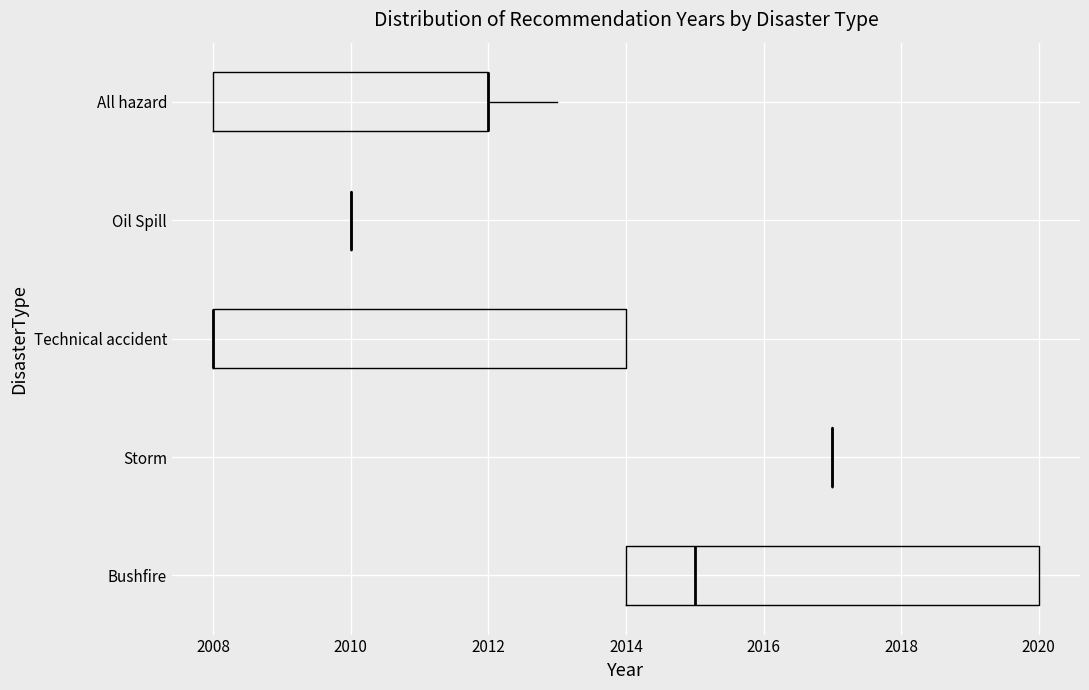

Reading bottom to top, read every box against the x-axis: the position of its median line, the range the box covers, and the ends of its whiskers. The values are not printed on the chart, so give them approximately, as read against the axis.

Bushfire: median 2015, box 2014 to 2020, whiskers 2014 to 2020
Storm: box collapsed to a line at 2017, whiskers 2017 to 2017
Technical accident: median 2008 (drawn on the box's left edge), box 2008 to 2014, whiskers 2008 to 2014
Oil Spill: box collapsed to a line at 2010, whiskers 2010 to 2010
All hazard: median 2012 (drawn on the box's right edge), box 2008 to 2012, whiskers 2008 to 2013